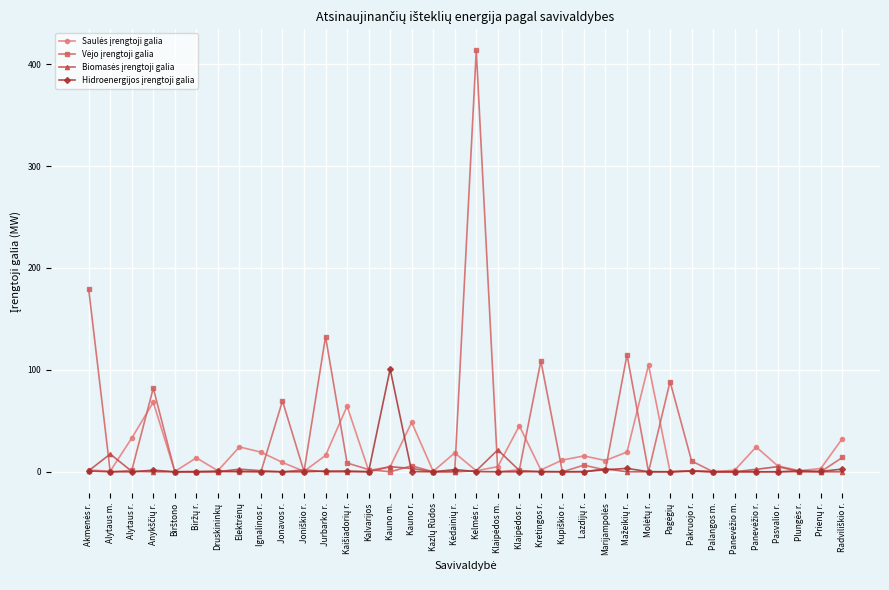

What is the label of the 9th point from the left?

Ignalinos r.